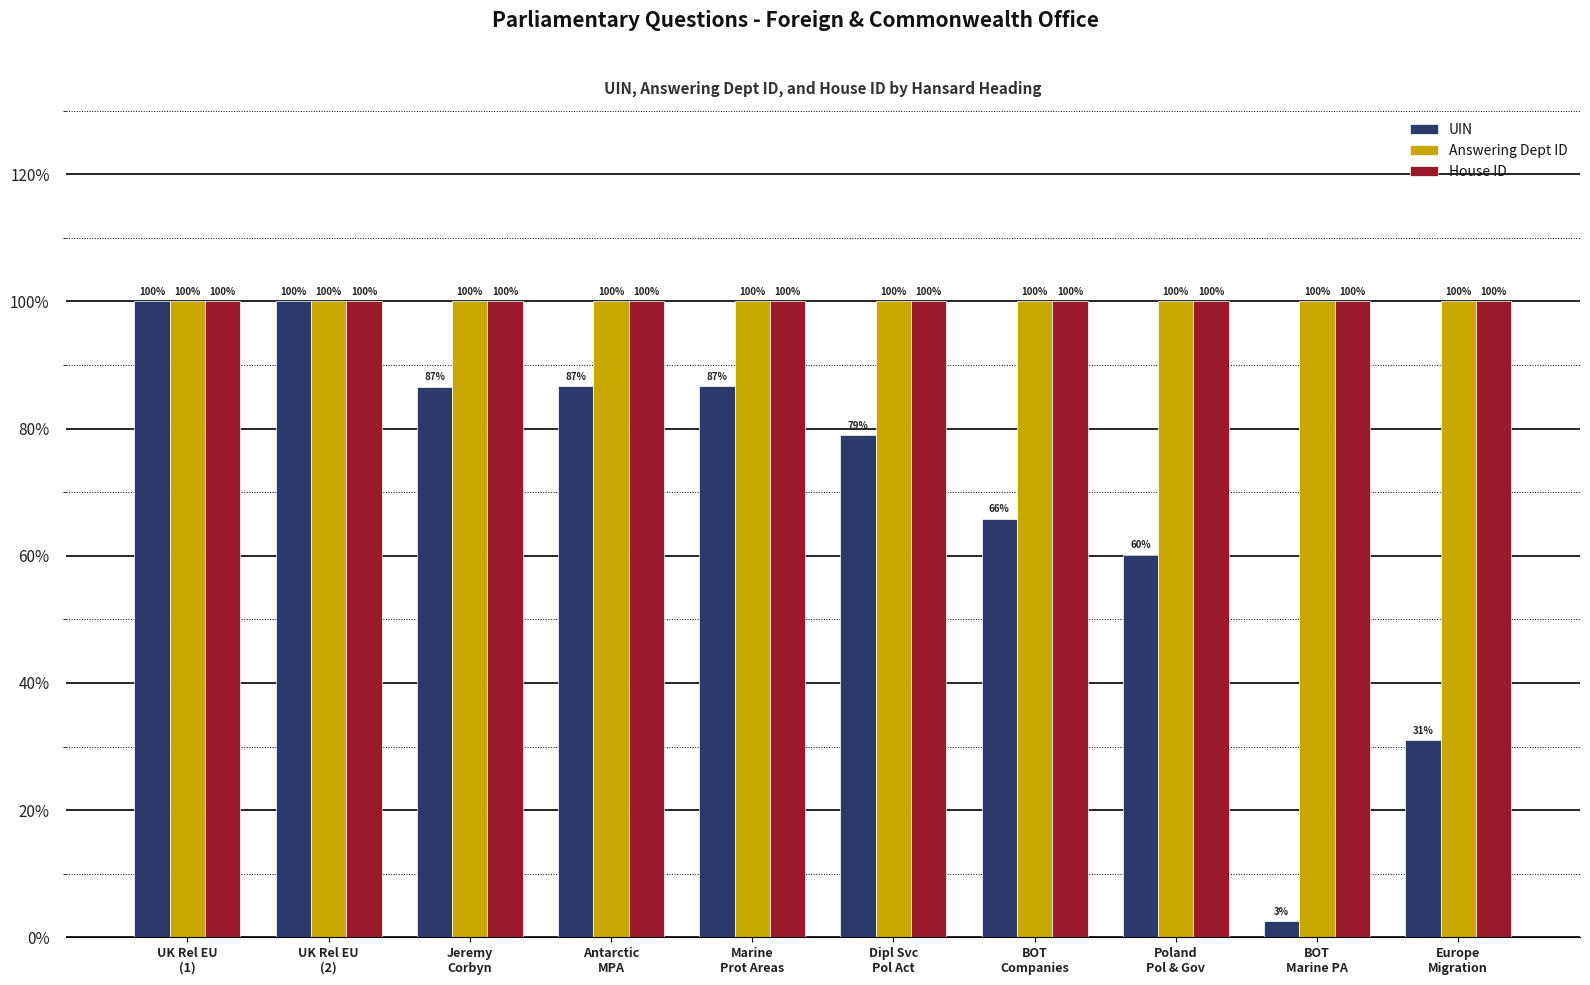

Is it true that House ID equals 100.0 at BOT
Companies?

True